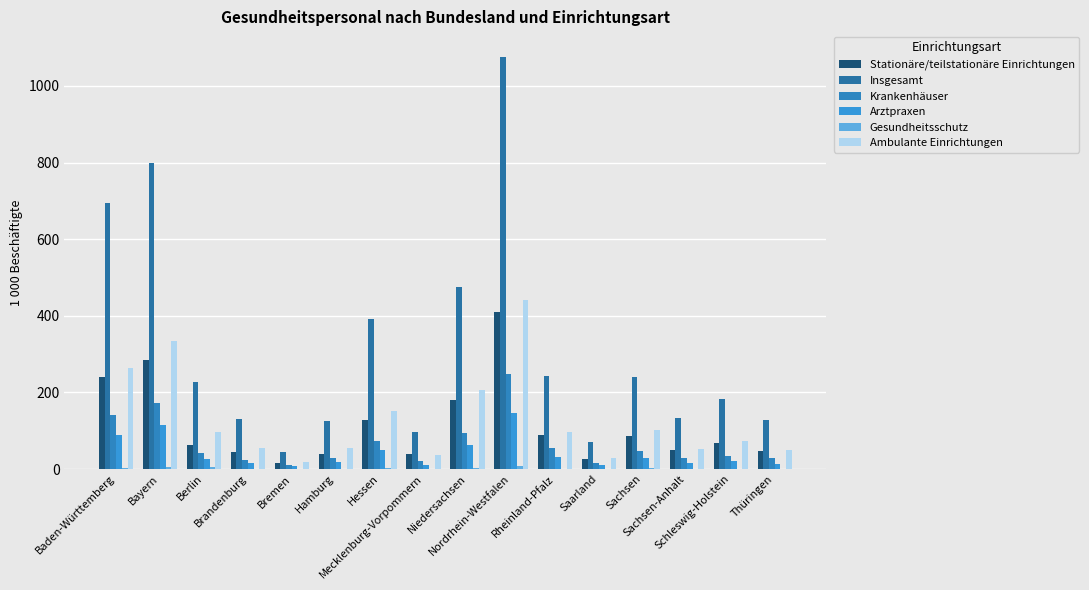

Which category has the lowest value in the Arztpraxen series?

Bremen